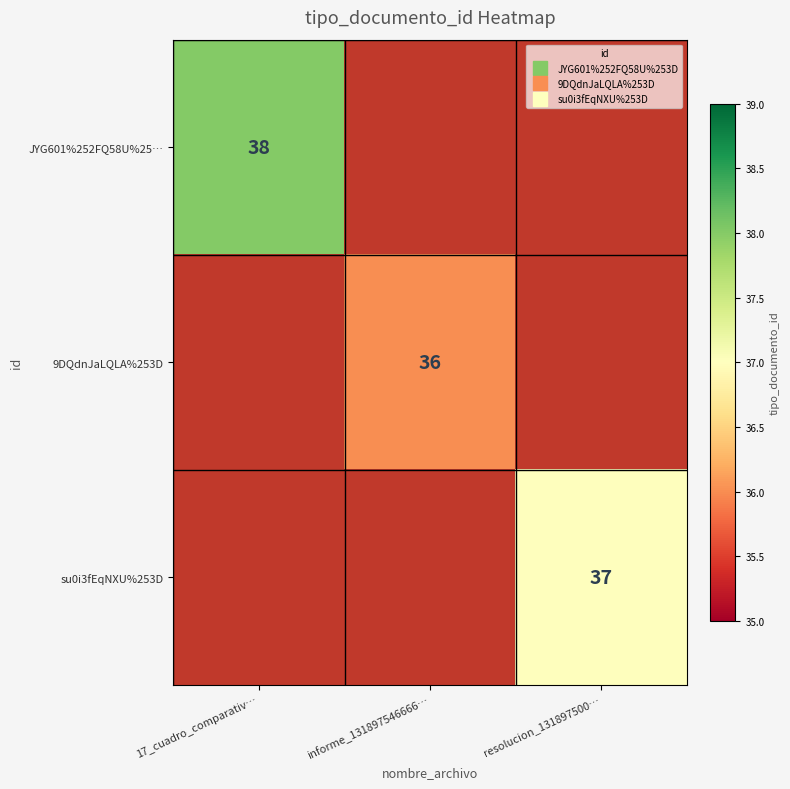

Where is JYG601%252FQ58U%25… nearest to the value 38?

17_cuadro_comparativ…